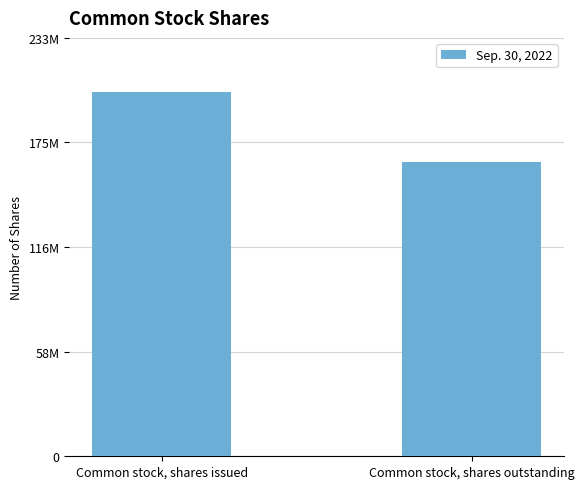

What is the minimum value shown in the chart?

164502013